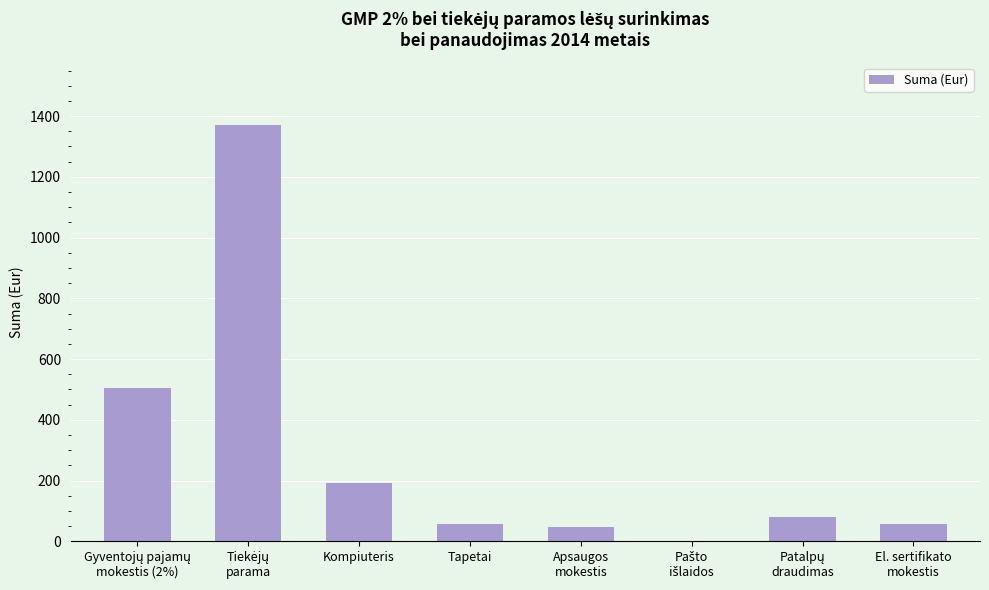

The value at Kompiuteris is 191.6. True or false?

True